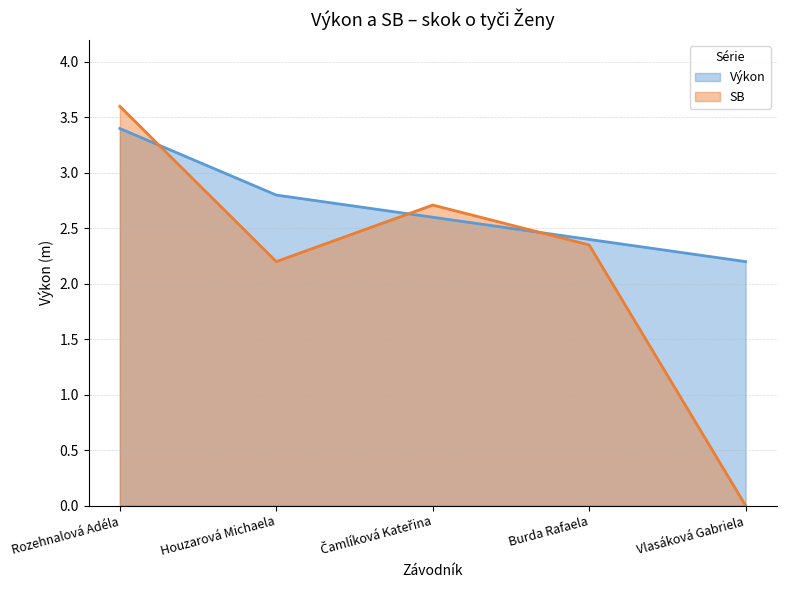

What are all the series names shown in the legend?

Výkon, SB